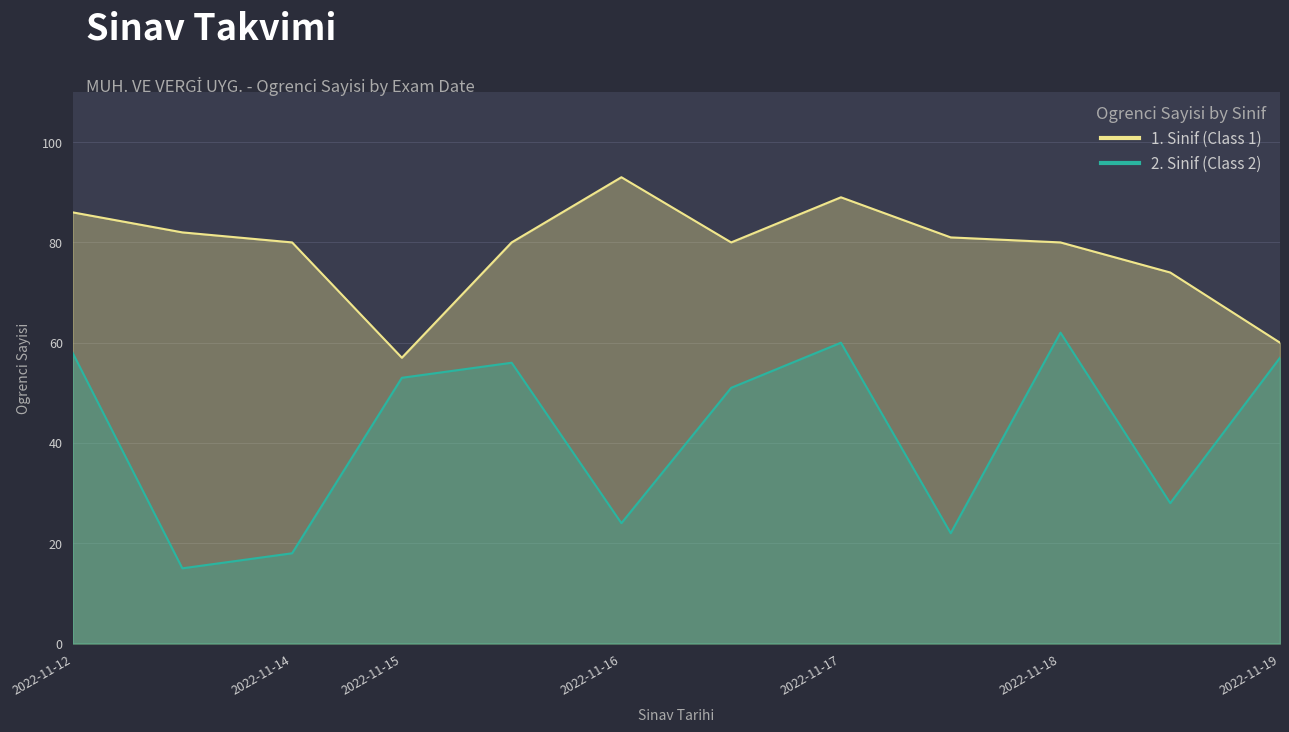

In 2. Sinif (Class 2), how many points are lower than both neighbors (excluding endpoints)?

4